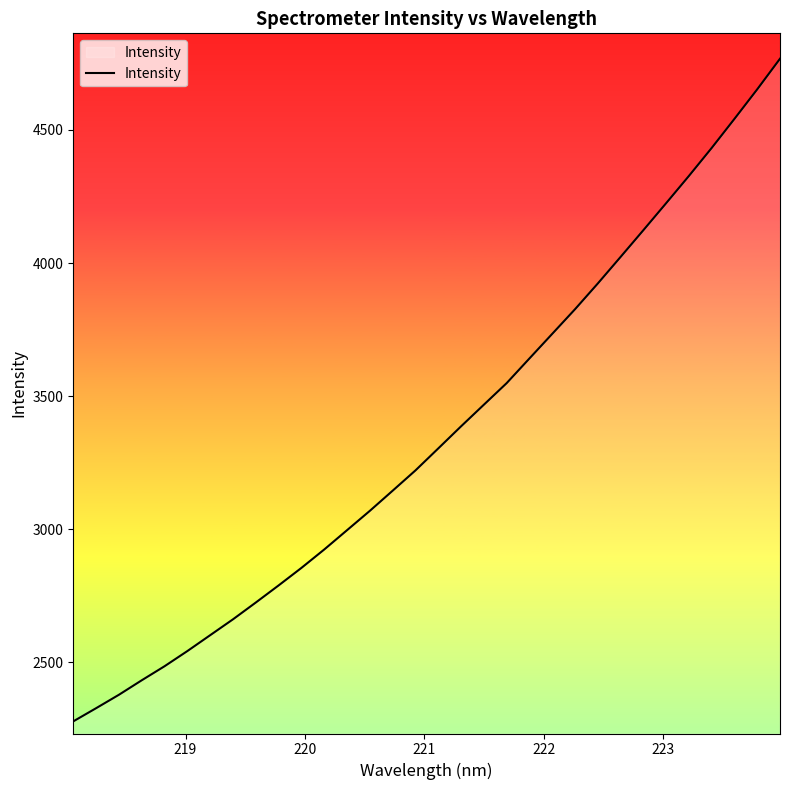

What is the greatest value displayed?

4767.6